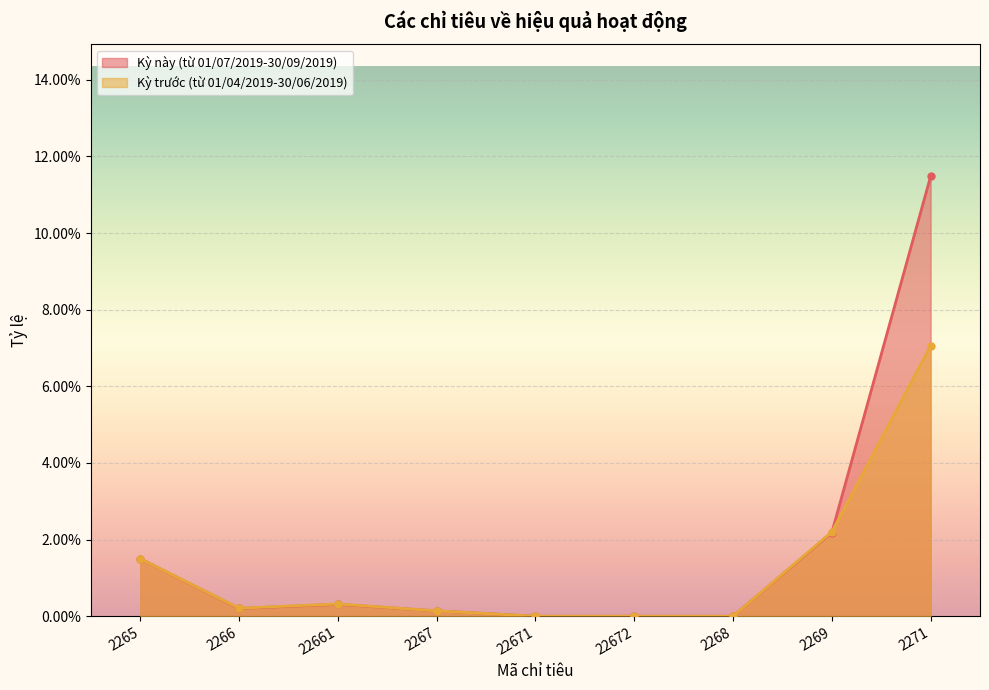

At 22671, list the series in order from smallest to largest.

Kỳ này (từ 01/07/2019-30/09/2019), Kỳ trước (từ 01/04/2019-30/06/2019)